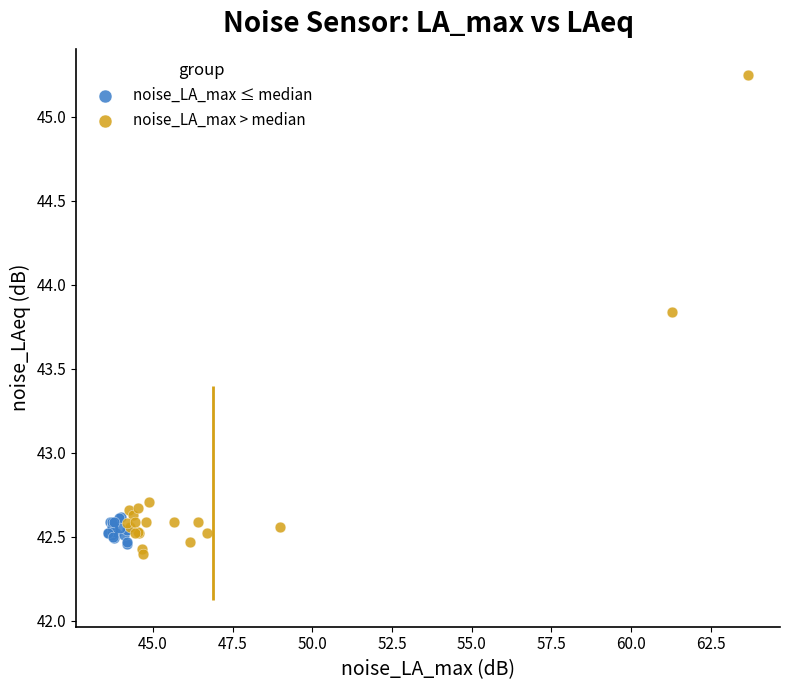

Which series has the largest Y range (max minus min)?

noise_LA_max > median